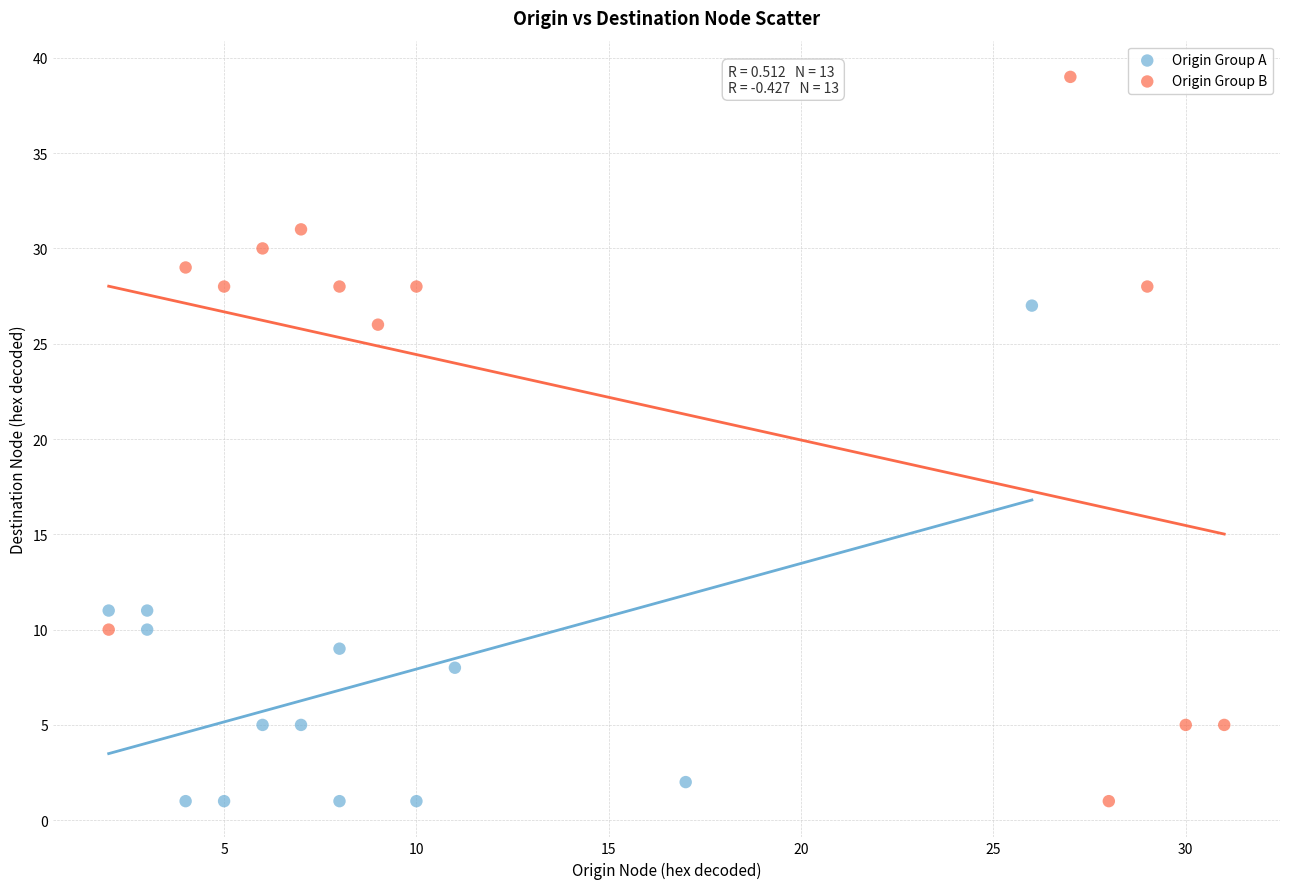

Which series contains the highest Y value?

Origin Group B